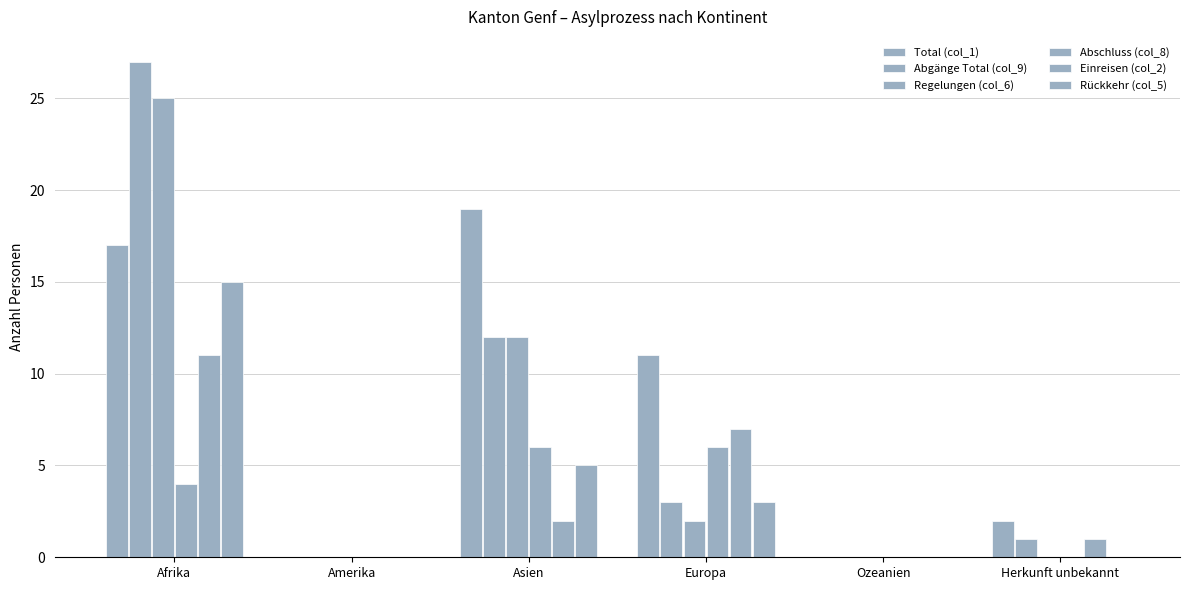

What is the difference between the maximum and second lowest values in the Einreisen (col_2) series?

11